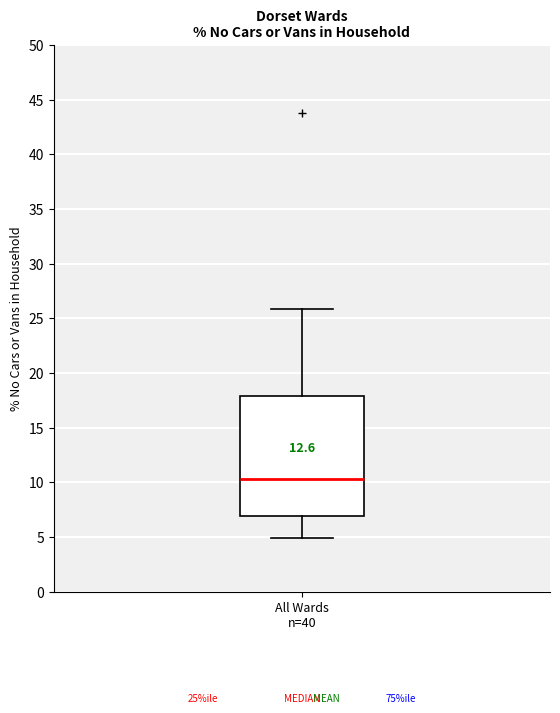

Transcribe this box plot: give where the median line is, the range the box spans, and where the two whiskers end, as read against the y-axis. The values are not printed on the chart, so give them approximately, as read against the axis.

median 10.5, box 7.0 to 18.0, whiskers 5.0 to 26.0